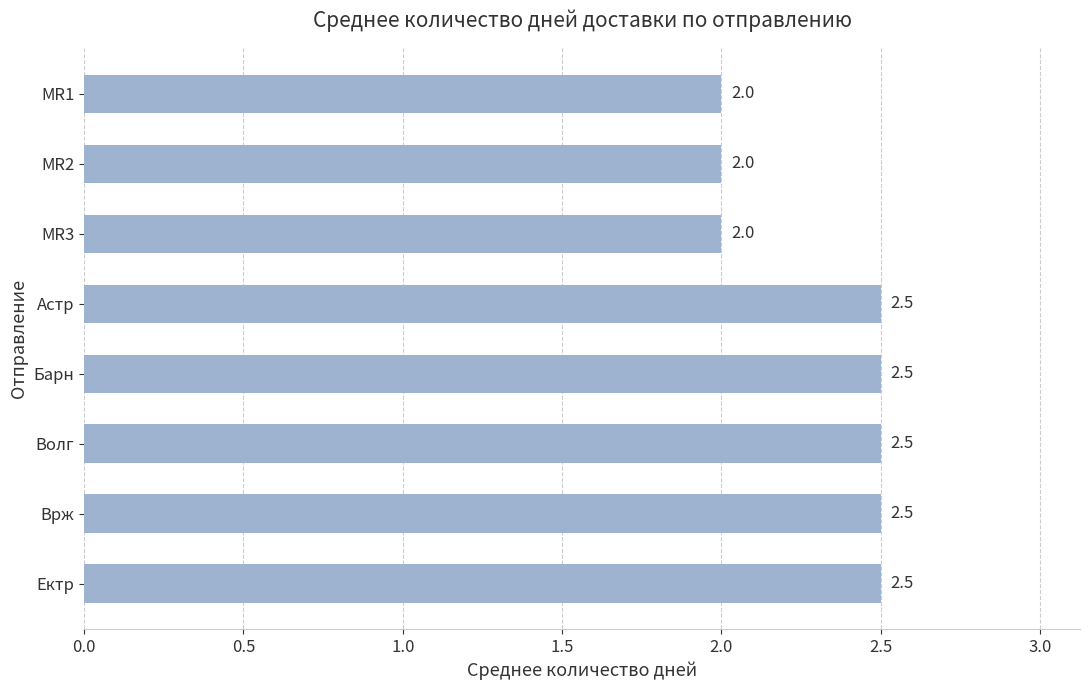

What is the sum of all values?

18.5